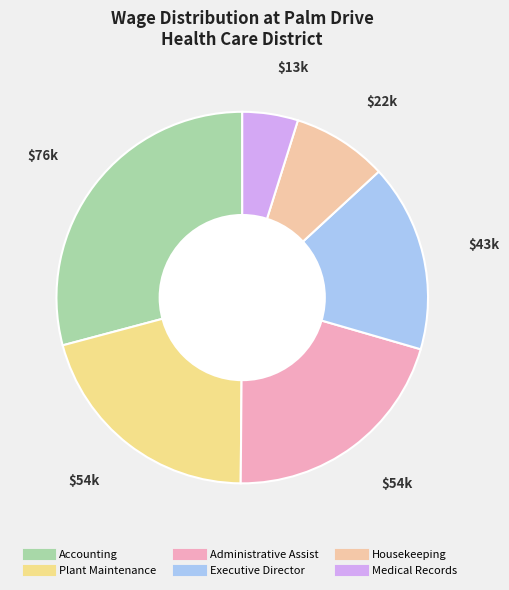

Rank the categories by value from highest to lowest.

Accounting, Plant Maintenance, Administrative Assist, Executive Director, Housekeeping, Medical Records